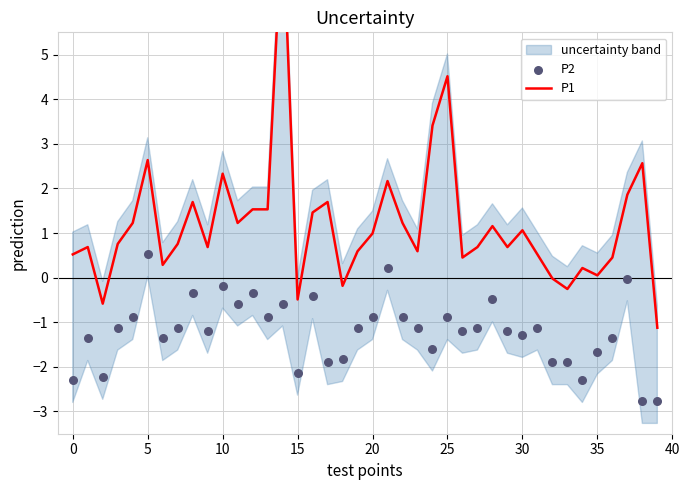

Which series contains the lowest Y value?

P2